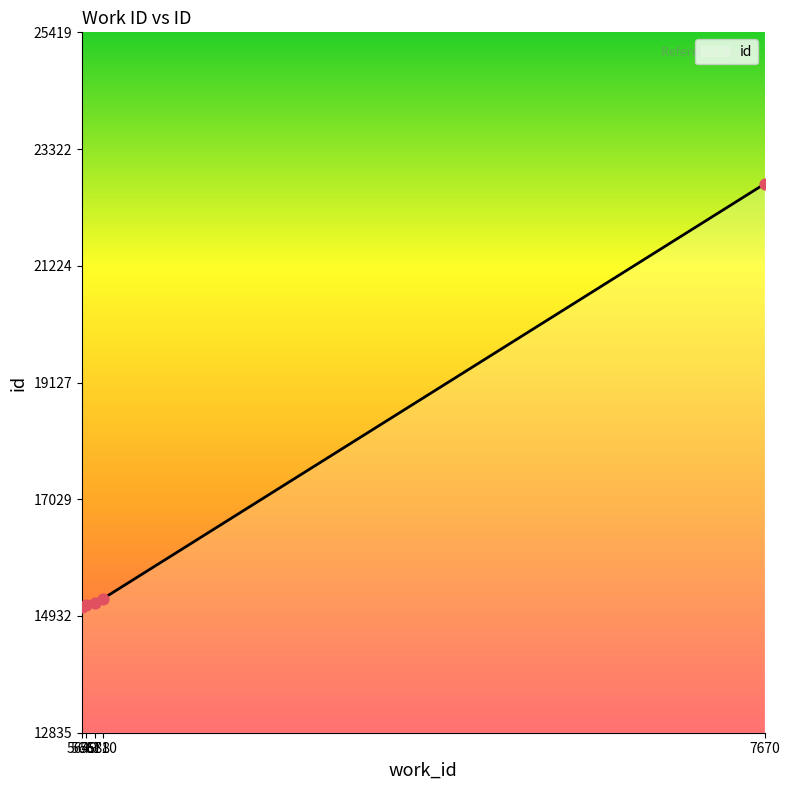

Between 5661 and 5710, which is larger?

5710